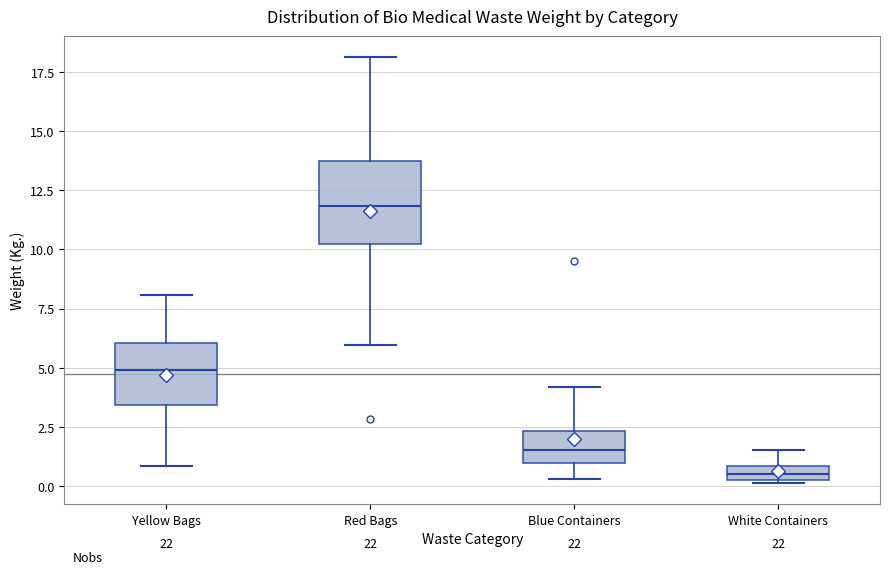

Which box has the lowest median line?

White Containers